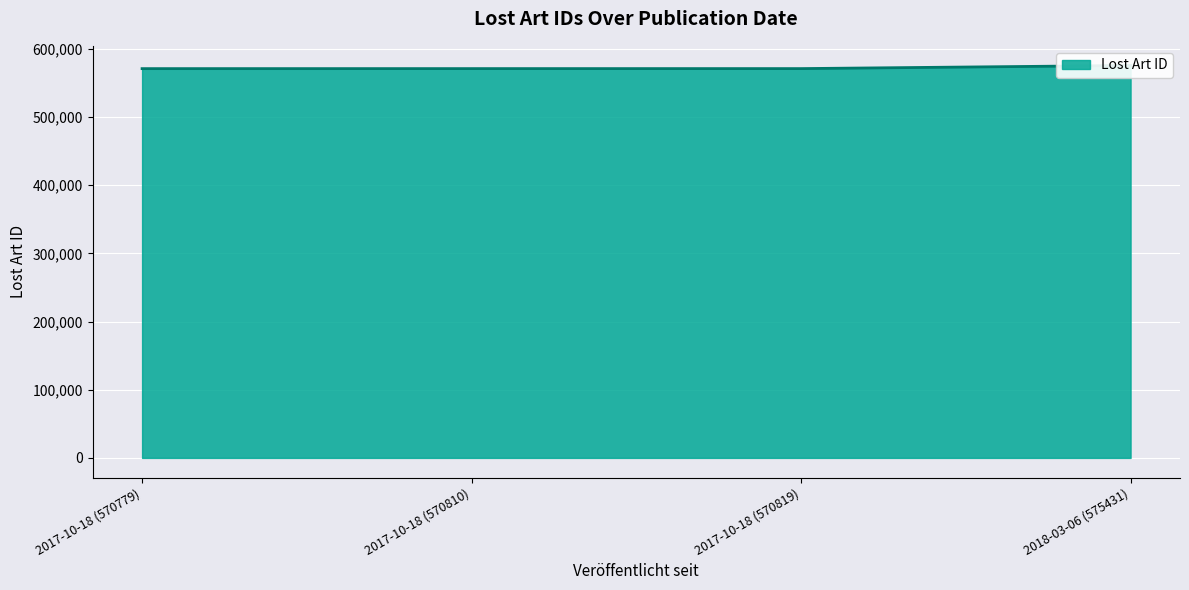

Rank the categories by value from lowest to highest.

2017-10-18 (570779), 2017-10-18 (570810), 2017-10-18 (570819), 2018-03-06 (575431)